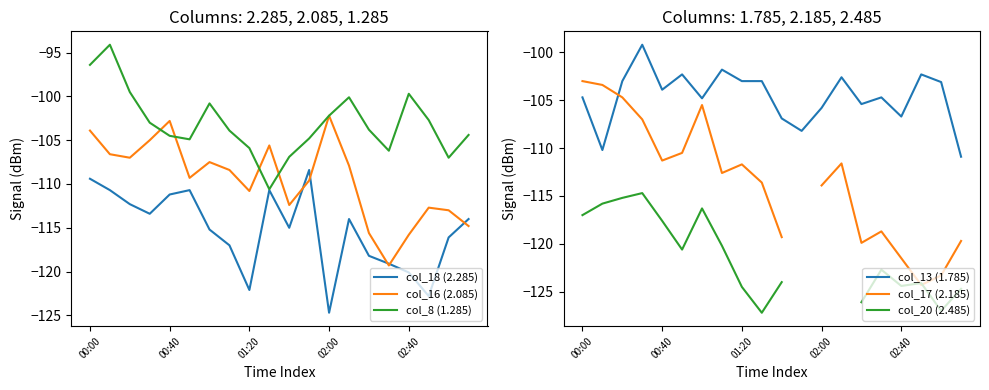

How many lines are shown in the chart?

6